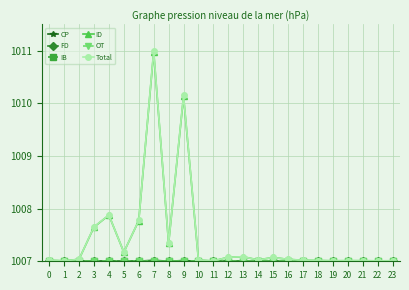

Is this an area chart (filled region under the line)?

No